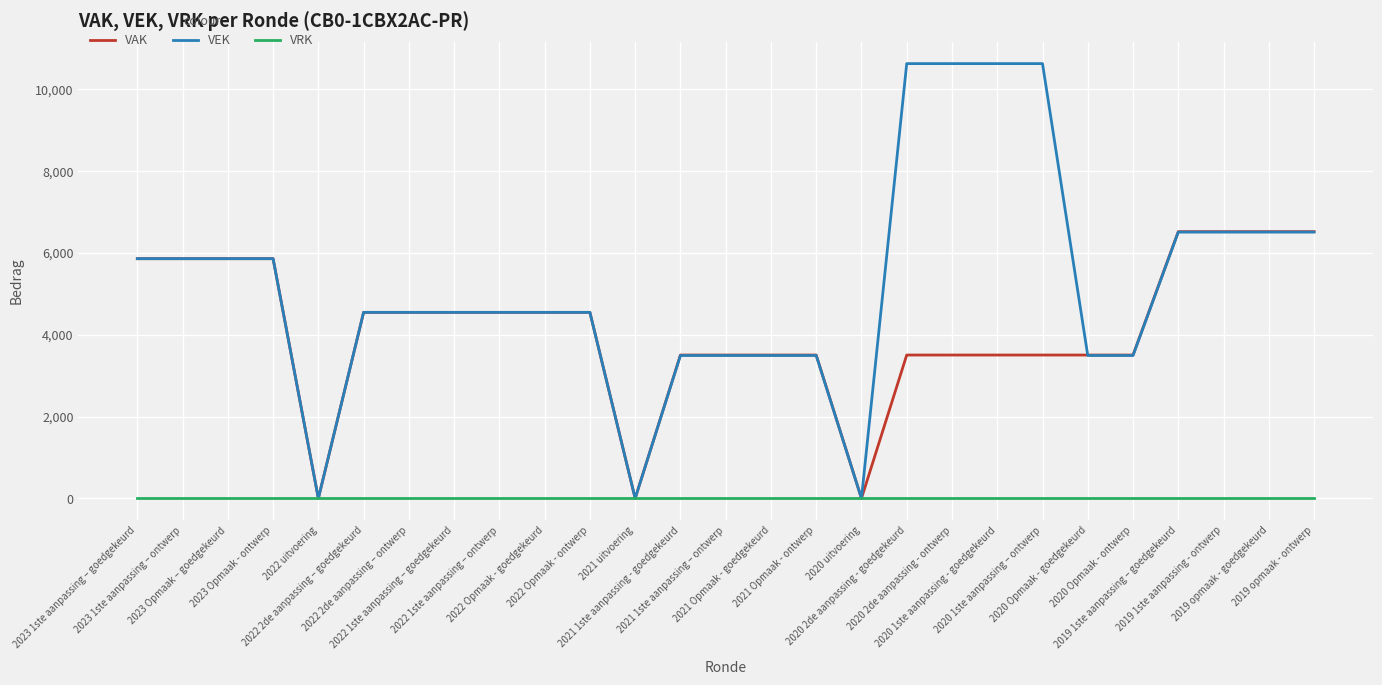

Rank the series by their average value, from lowest to highest.

VRK, VAK, VEK